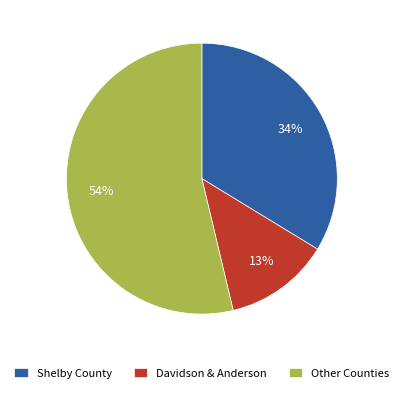

What percentage is the Shelby County slice, to the nearest percent?

34%